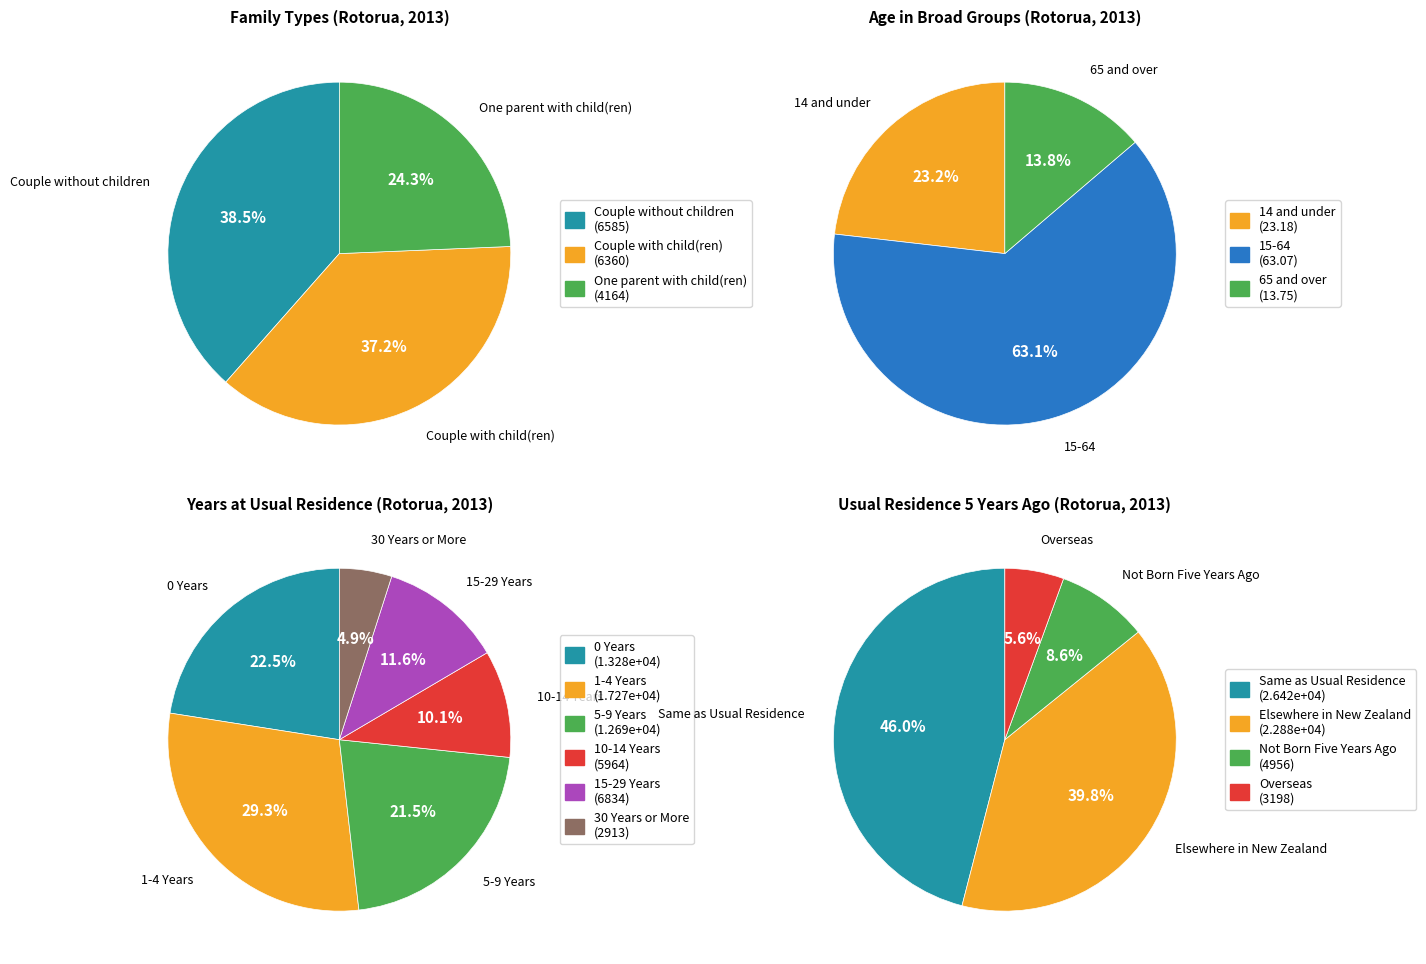

To the nearest percent, what is the difference between the Couple with child(ren) and Couple without children slice percentages?

1%